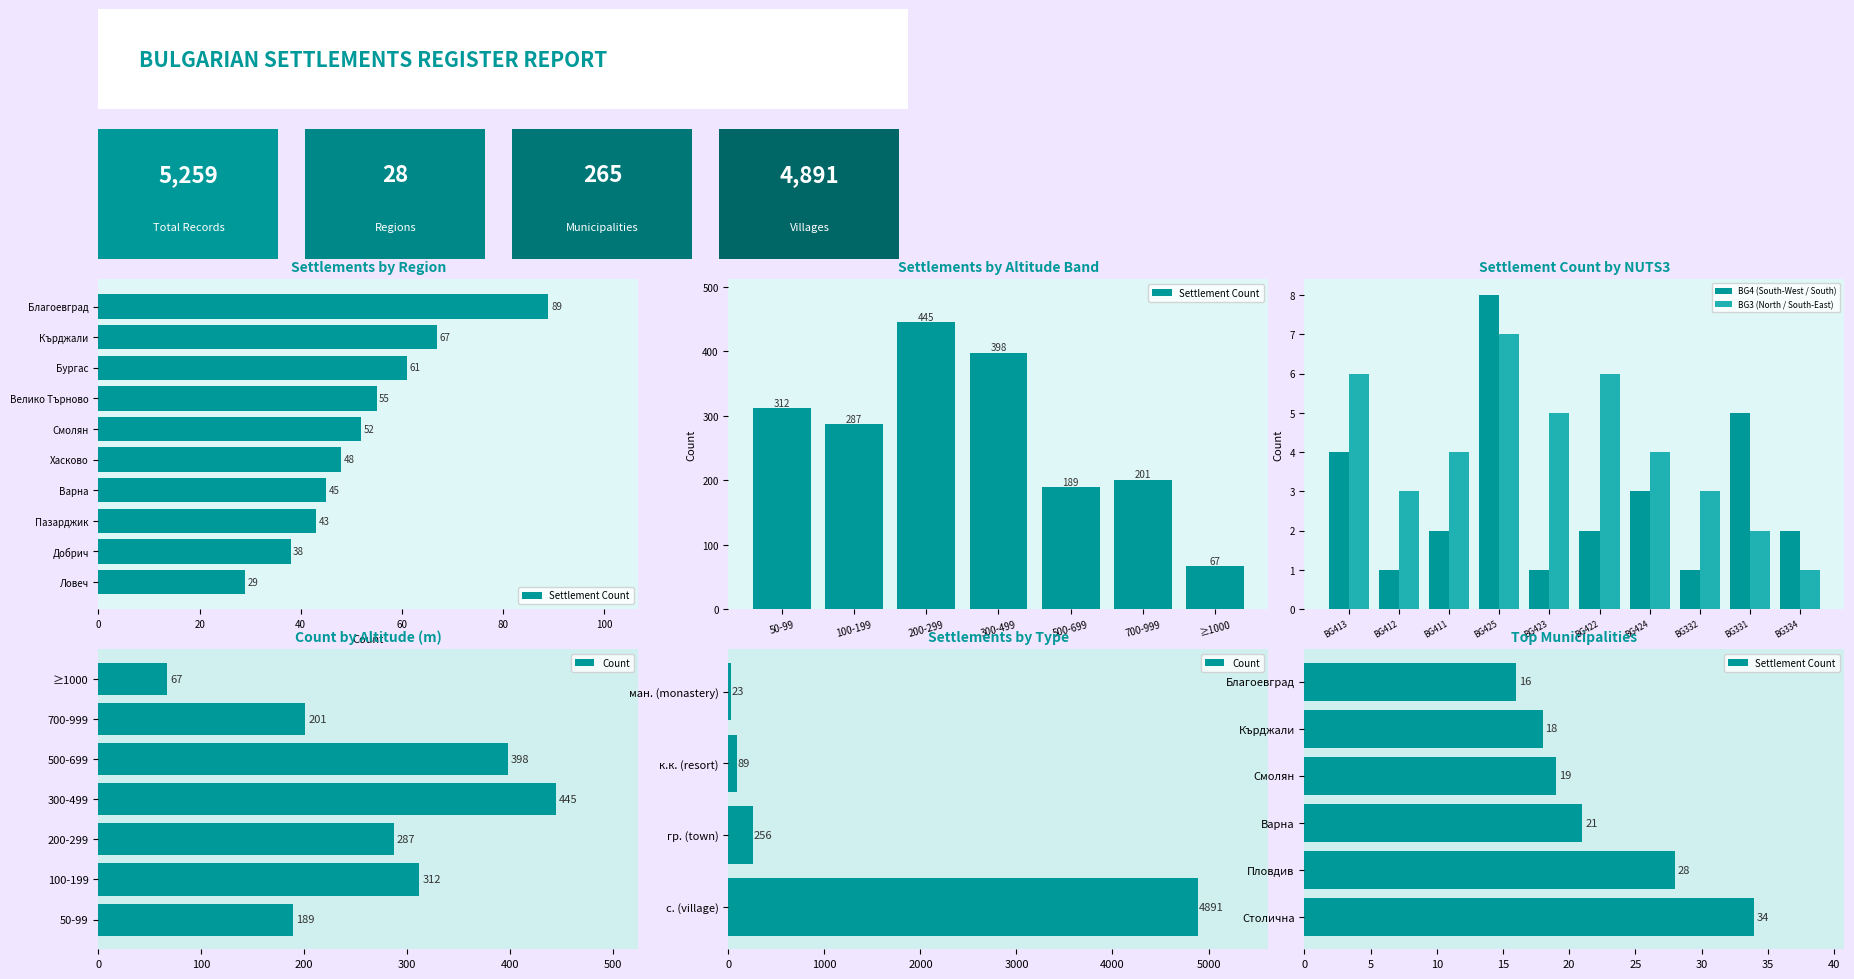

Which category has the lowest value across all series?

BG412